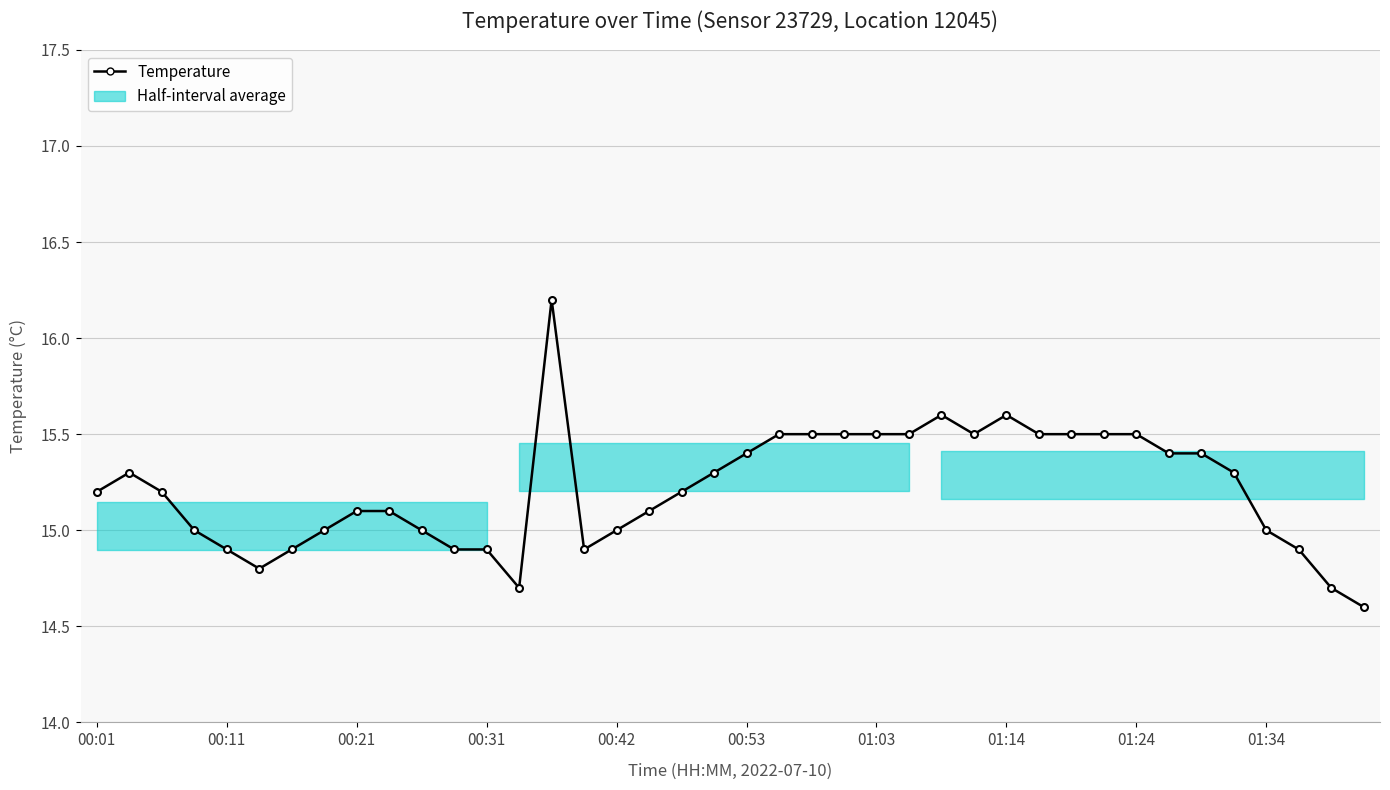

Reading left to right, what are all the values shown in this chart?

15.2	15.3	15.2	15.0	14.9	14.8	14.9	15.0	15.1	15.1	15.0	14.9	14.9	14.7	16.2	14.9	15.0	15.1	15.2	15.3	15.4	15.5	15.5	15.5	15.5	15.5	15.6	15.5	15.6	15.5	15.5	15.5	15.5	15.4	15.4	15.3	15.0	14.9	14.7	14.6